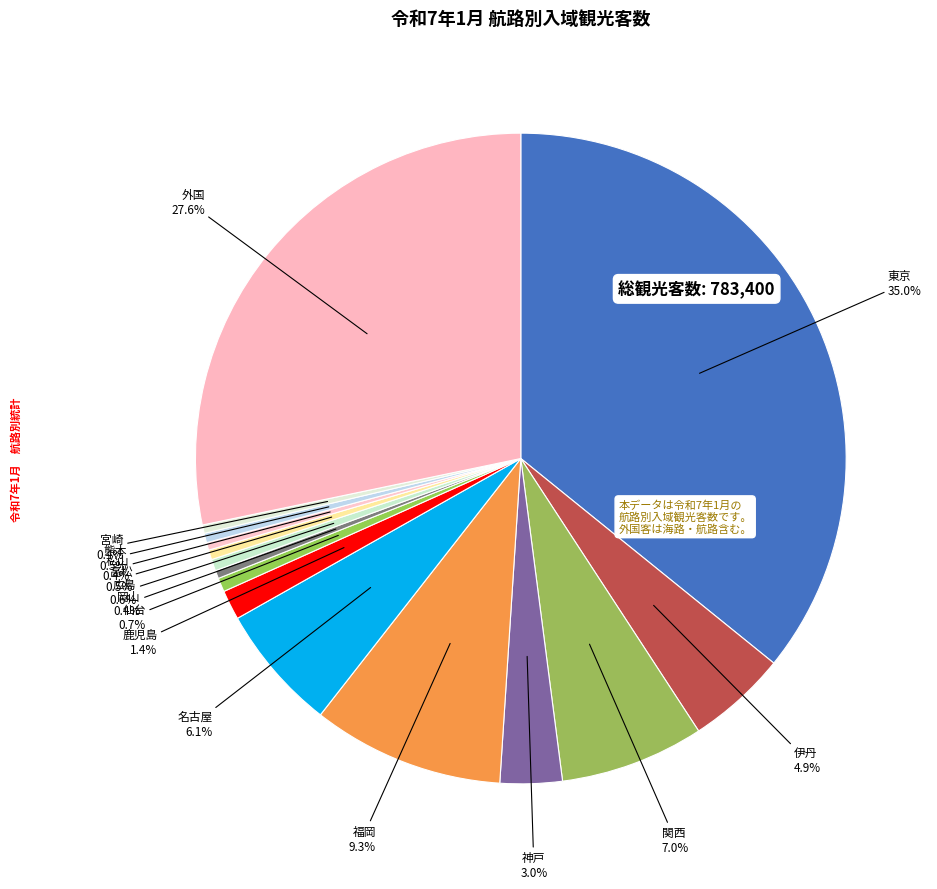

Does 伊丹 represent more than half of the total?

No